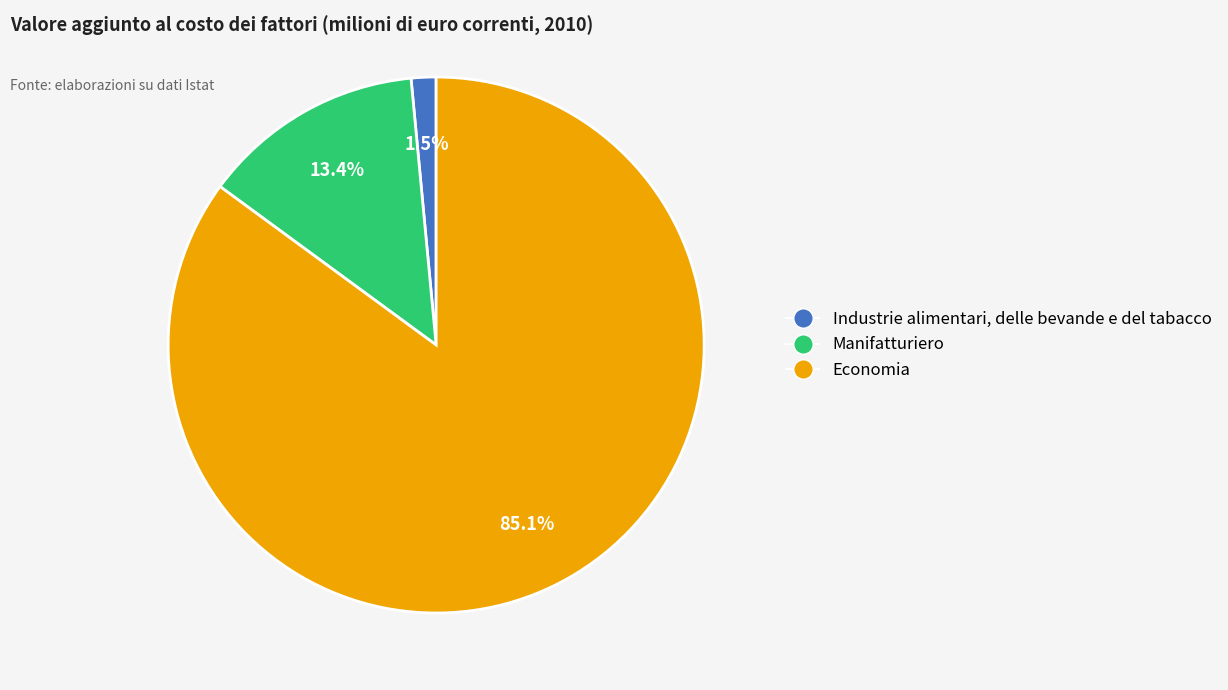

How many segments does this pie chart have?

3